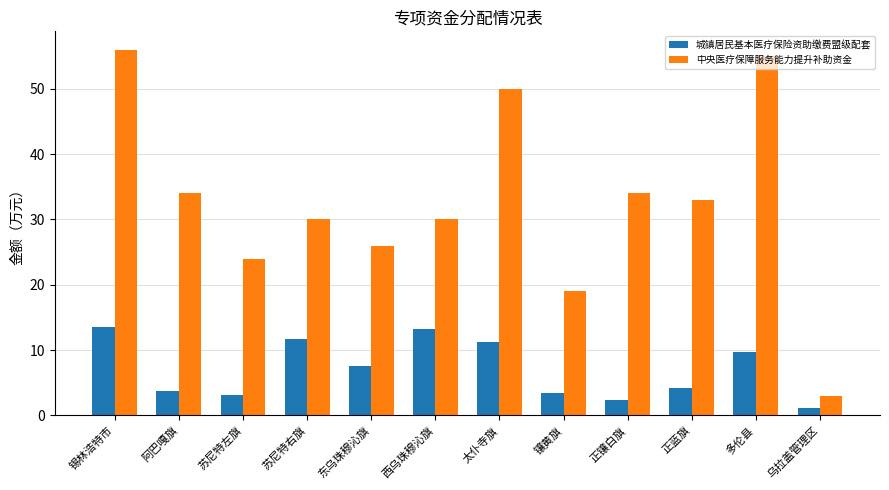

Where does the 城镇居民基本医疗保险资助缴费盟级配套 series first go above 7?

锡林浩特市